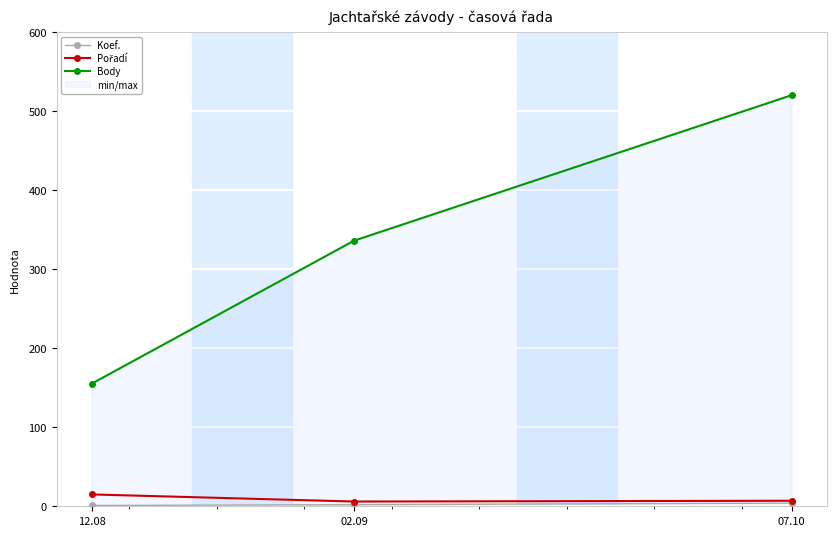

Which series has the largest range (max minus min)?

Body